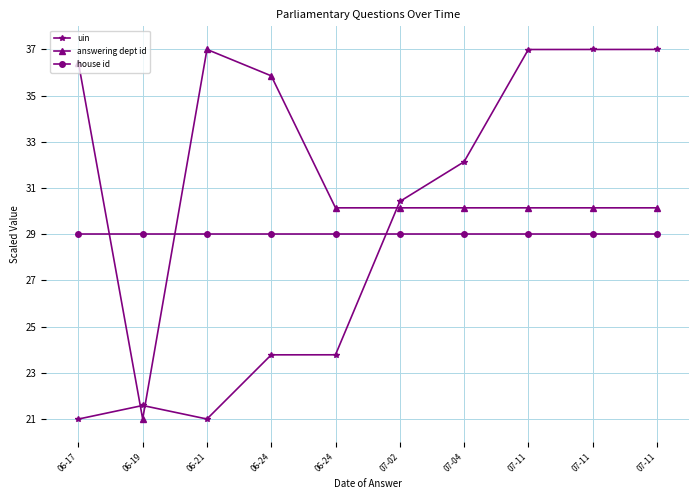

Is this an area chart (filled region under the line)?

No